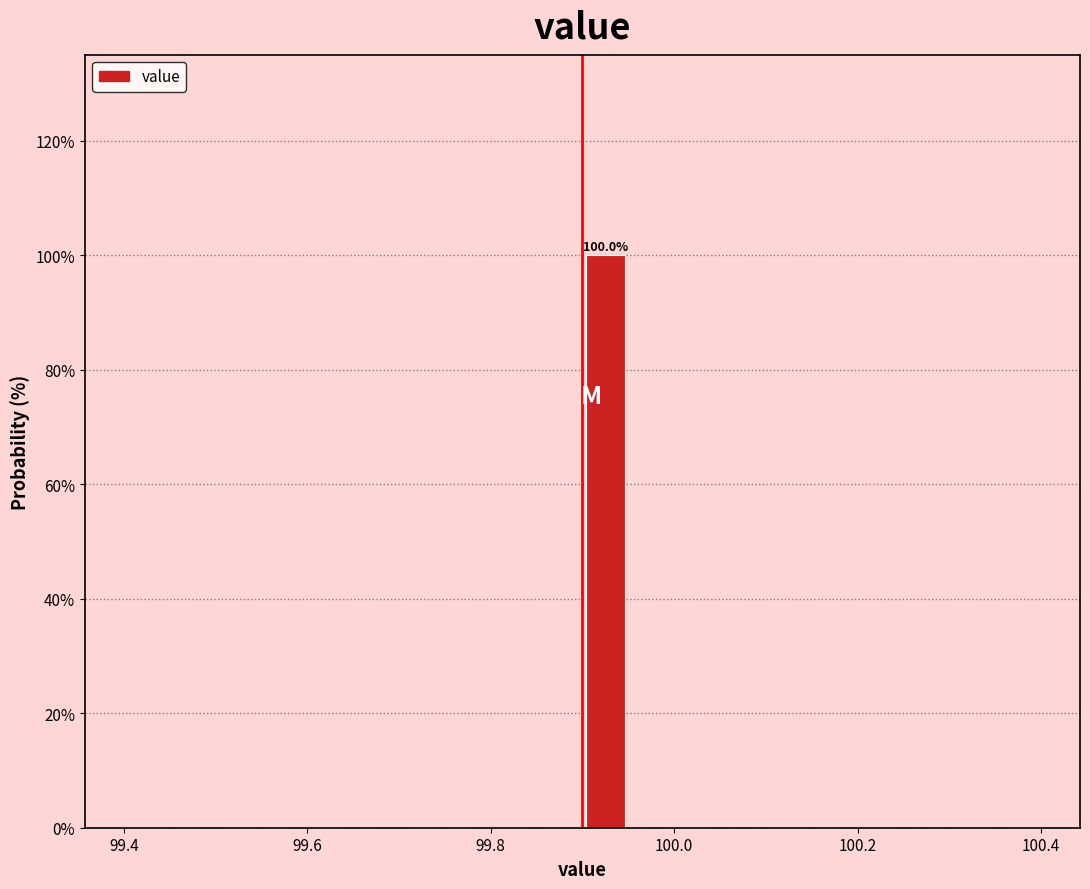

Read against the x-axis, roughly where is the centre of the tallest bar?

99.92